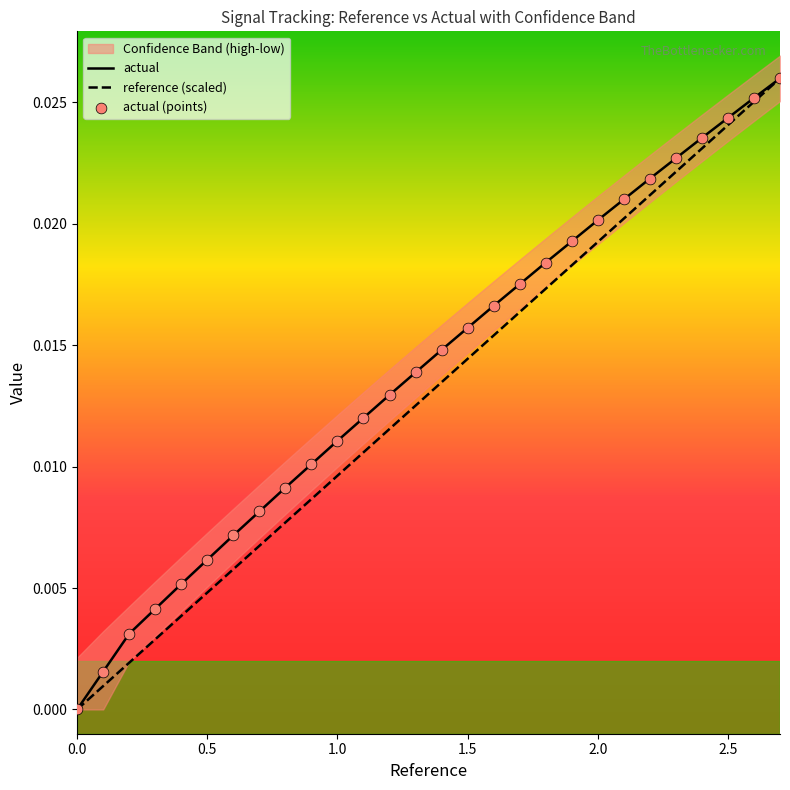

Which series contains the lowest Y value?

actual